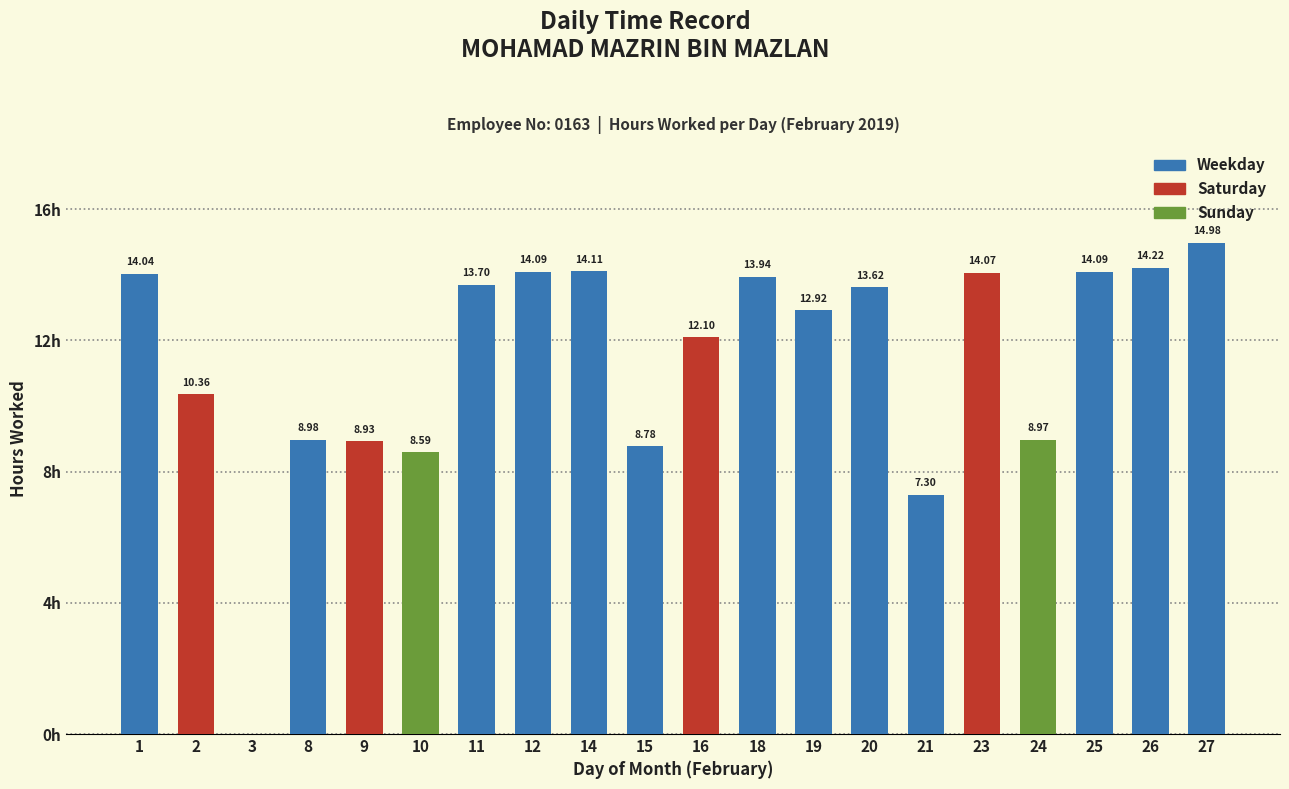

What is the value of the 7th bar from the left?

13.7